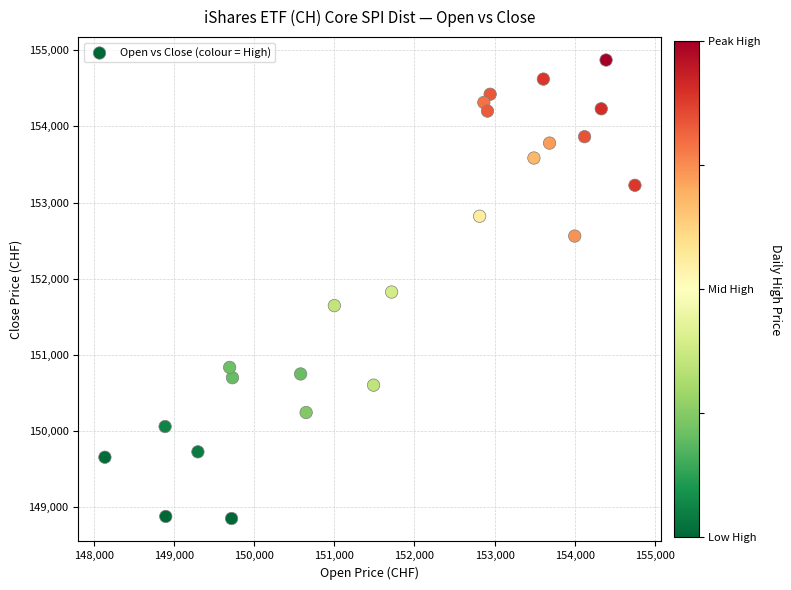

What is the range of X values (max minus min)?

6611